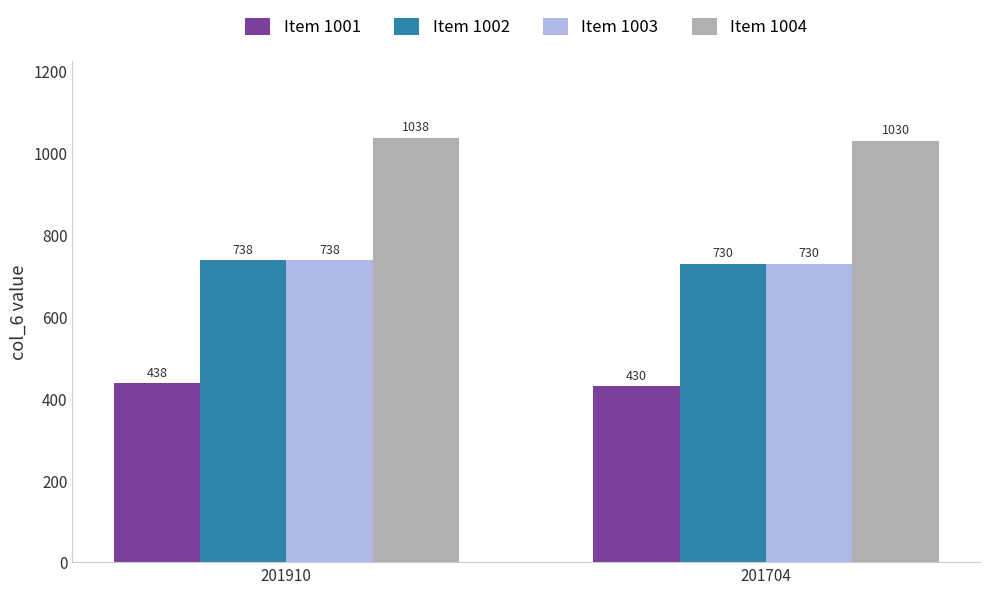

List the labels in order of Item 1002 value, largest first.

201910, 201704